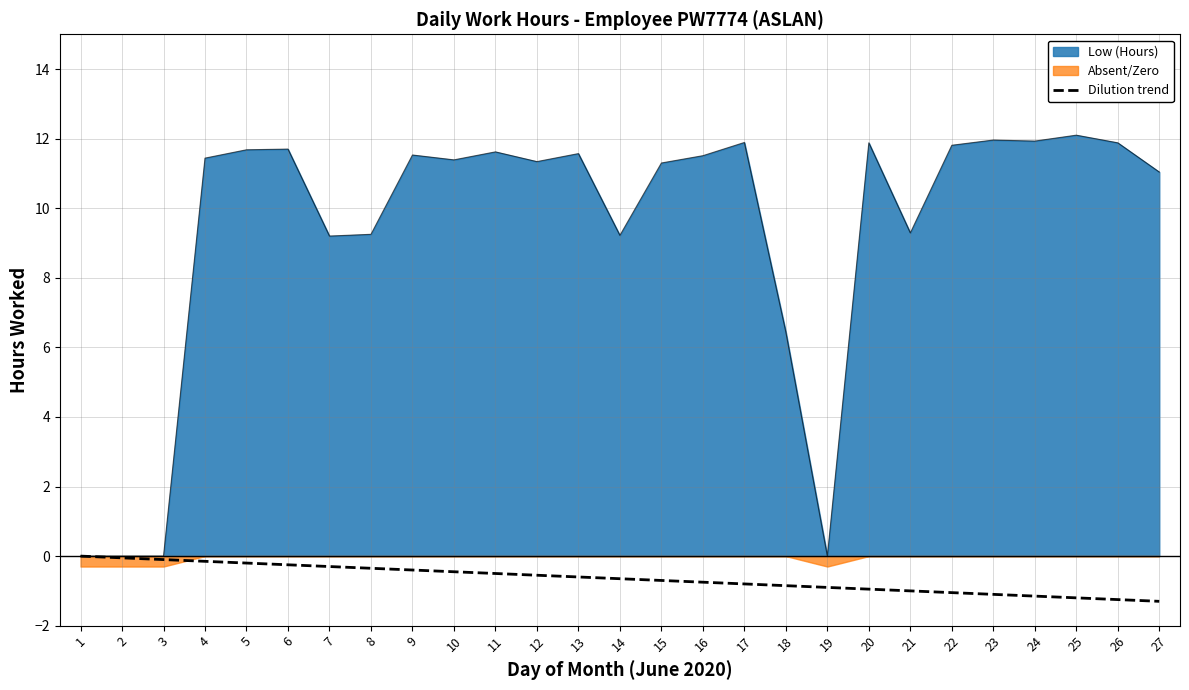

True or false: the data shows 5.2 at 26.

False